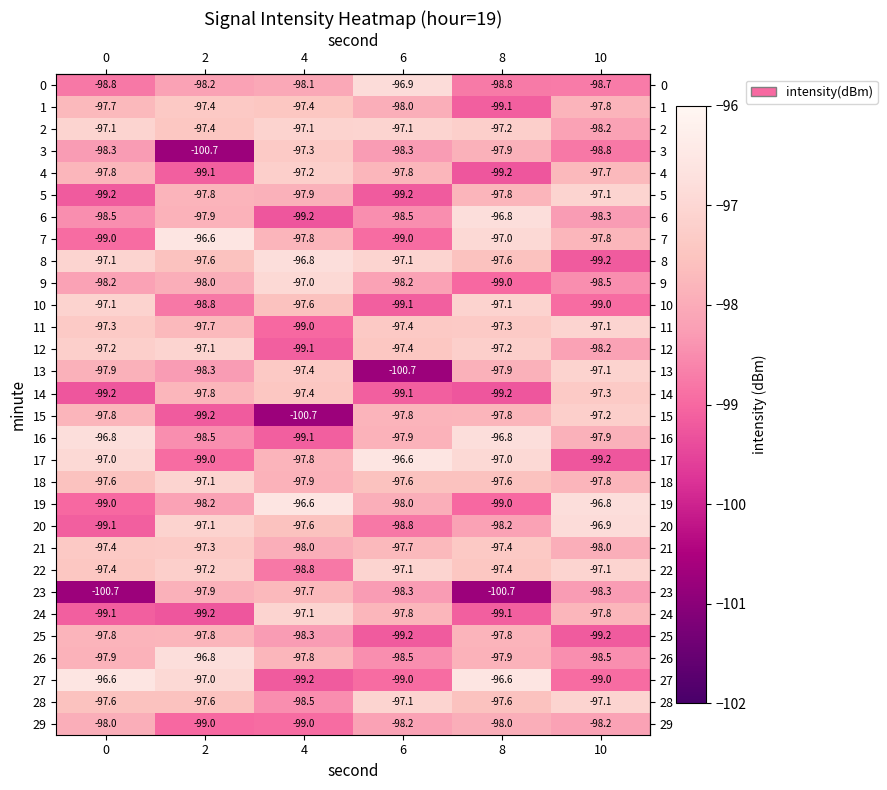

Count the number of data series in this chart.

30